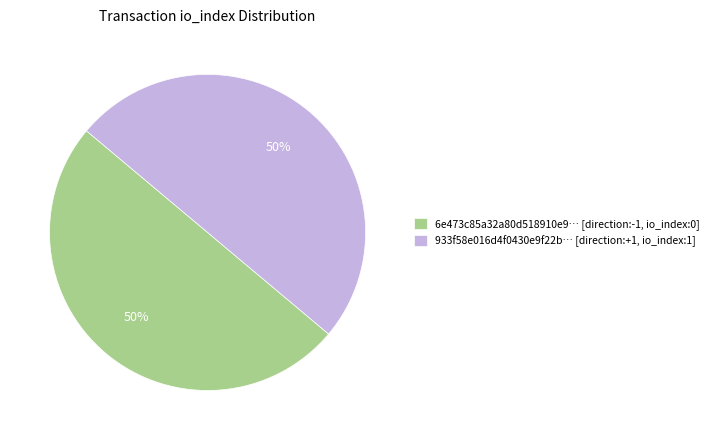

True or false: 6e473c85a32a80d518910e9… [direction:-1, io_index:0] accounts for 50% of the total.

True